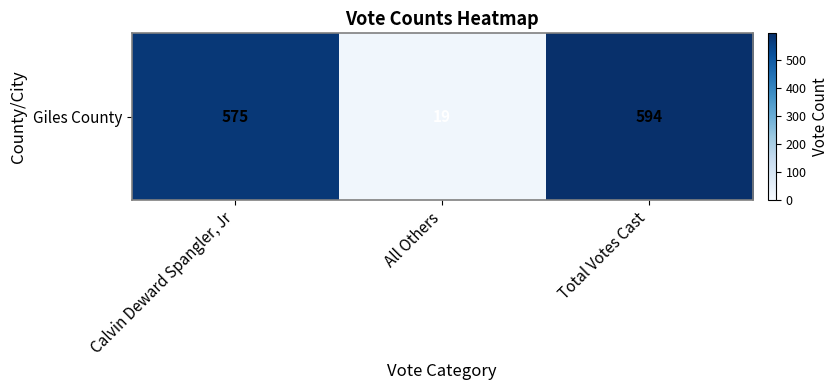

Approximately how many times larger is the value at Total Votes Cast compared to All Others?

31.3